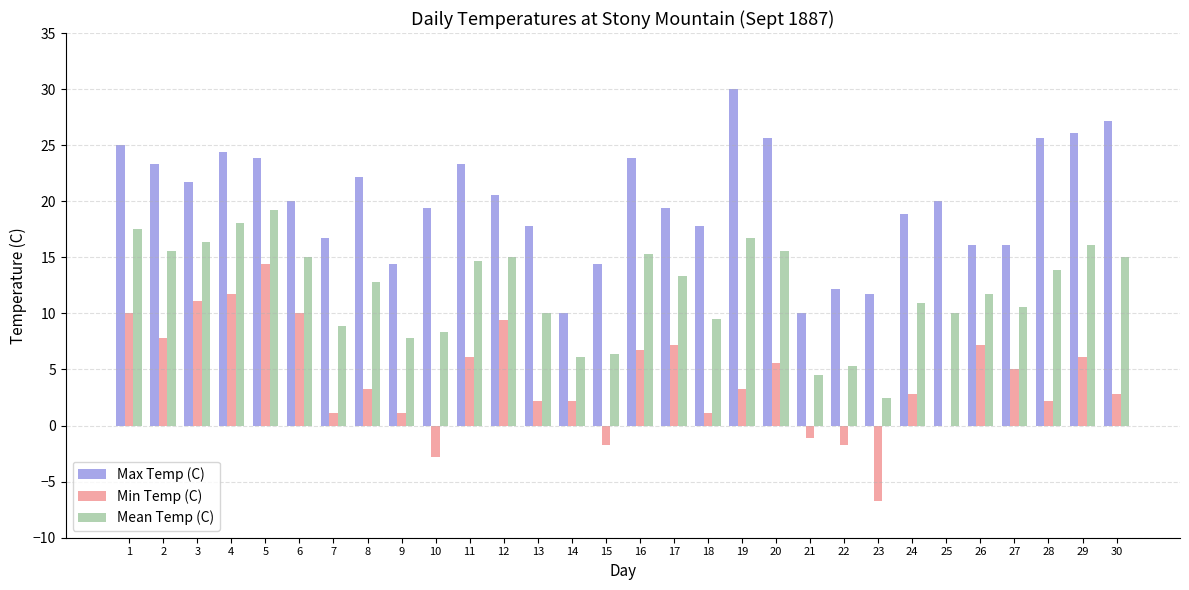

How many distinct data groups are displayed?

3